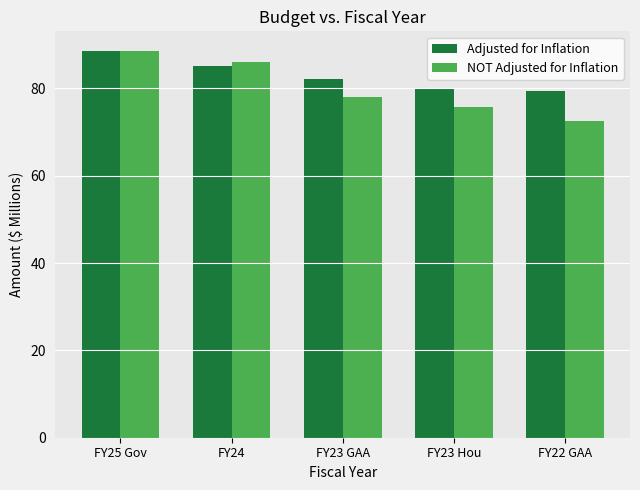

Rank the series at FY23 GAA from highest to lowest value.

Adjusted for Inflation, NOT Adjusted for Inflation